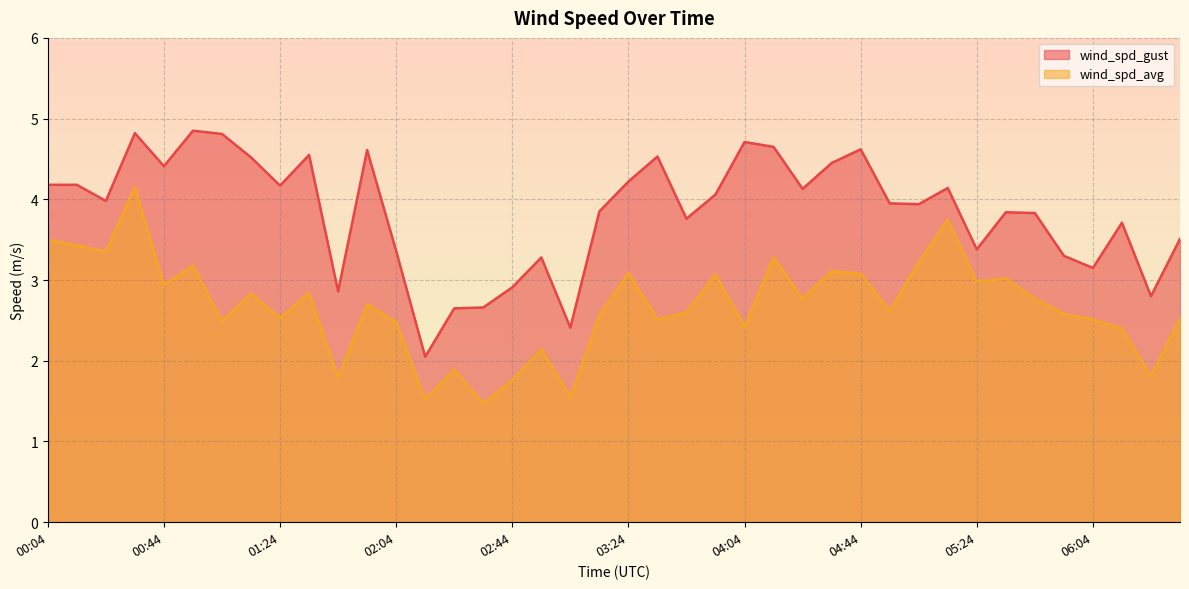

What is the label of the 25th point from the left?

04:04